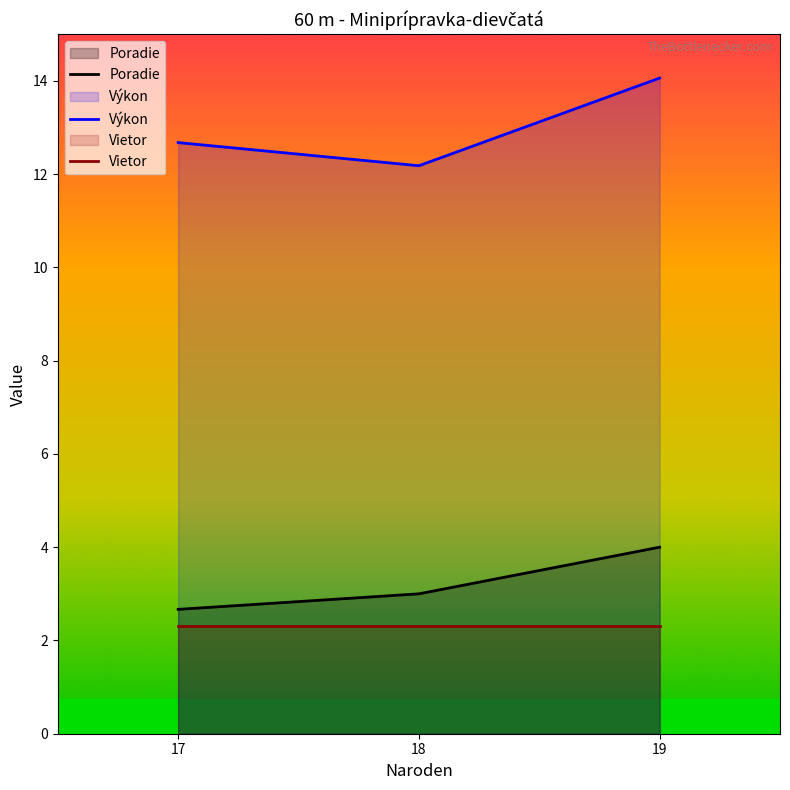

What is the difference between the maximum and minimum values in the Poradie series?

1.3